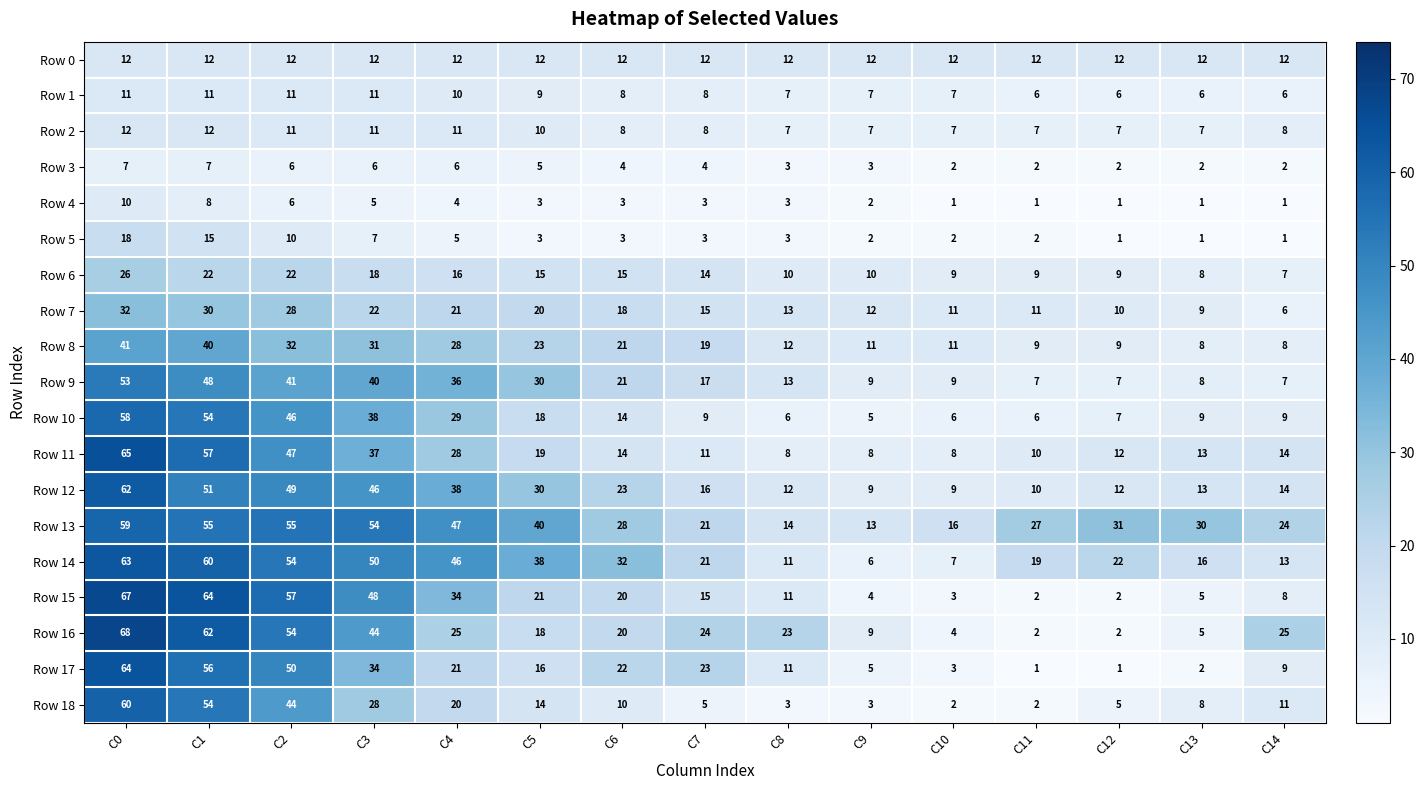

At which category is the sum across all series the highest?

C0